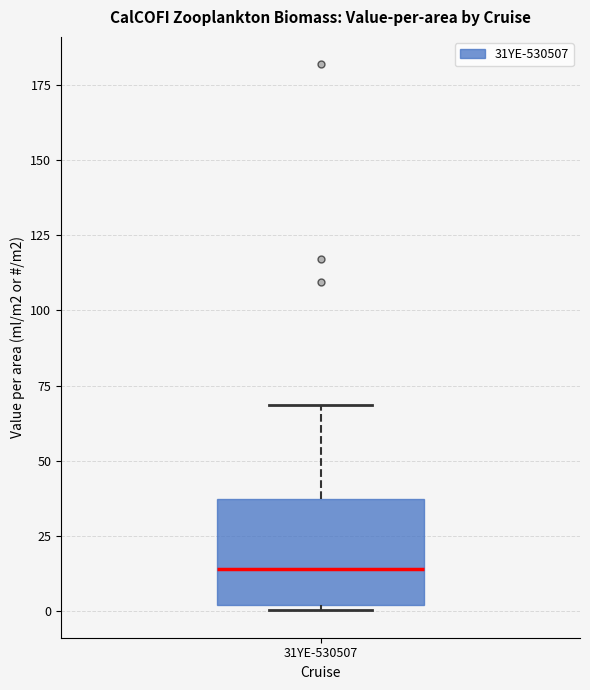

Transcribe this box plot: give where the median line is, the range the box spans, and where the two whiskers end, as read against the y-axis. The values are not printed on the chart, so give them approximately, as read against the axis.

median 15, box 0 to 35, whiskers 0 (just below the box's lower edge) to 70